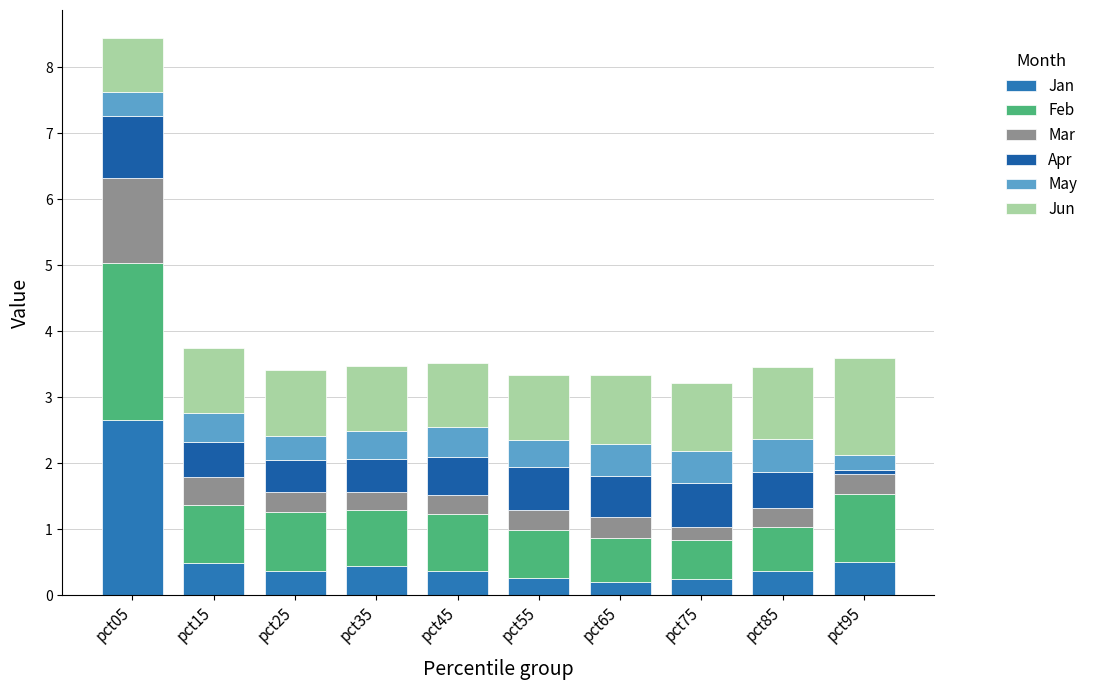

What are all the series names shown in the legend?

Jan, Feb, Mar, Apr, May, Jun